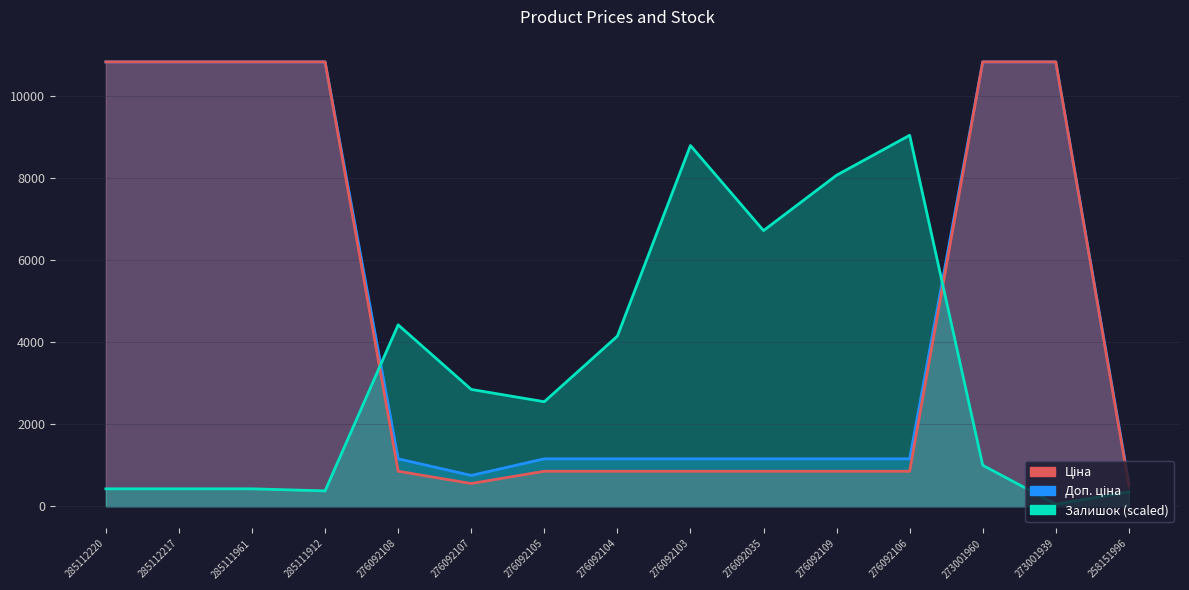

Between 285112220 and 276092106, which is larger?

285112220